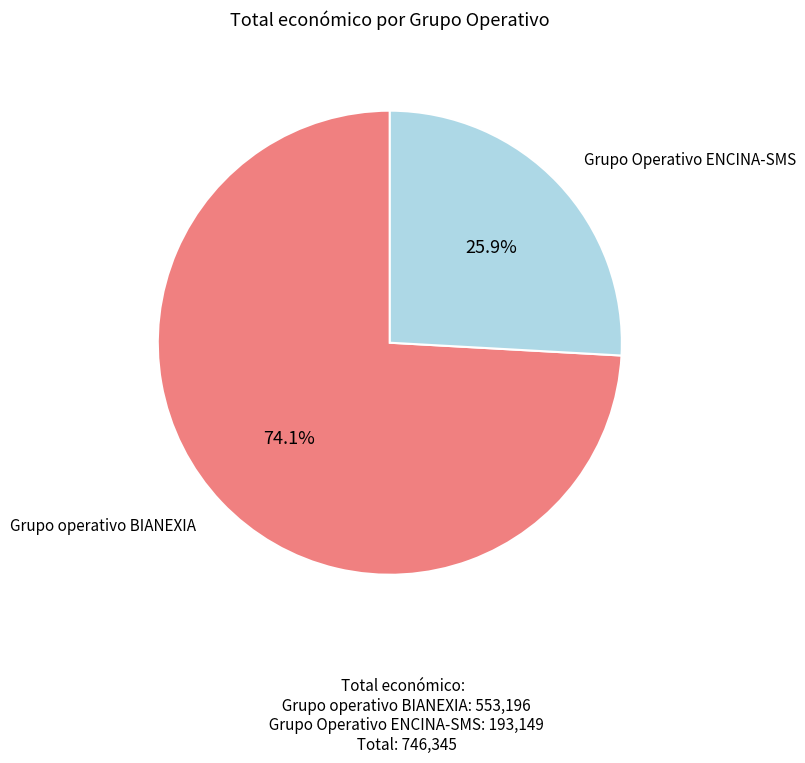

How many segments does this pie chart have?

2